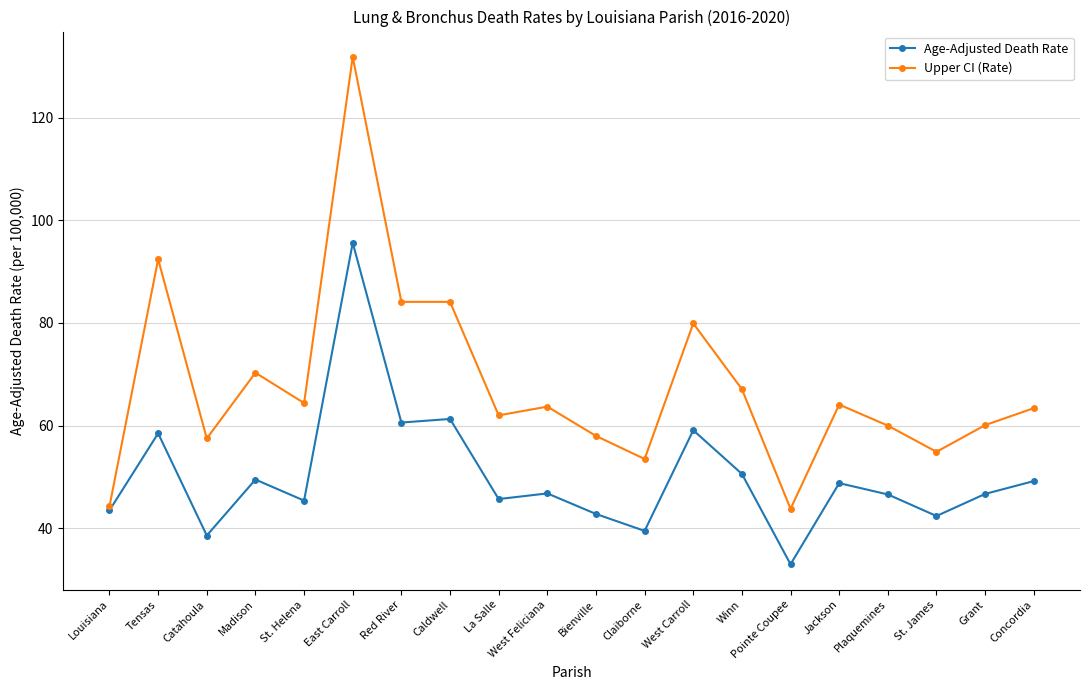

How many values in the Age-Adjusted Death Rate series are below 46?

8